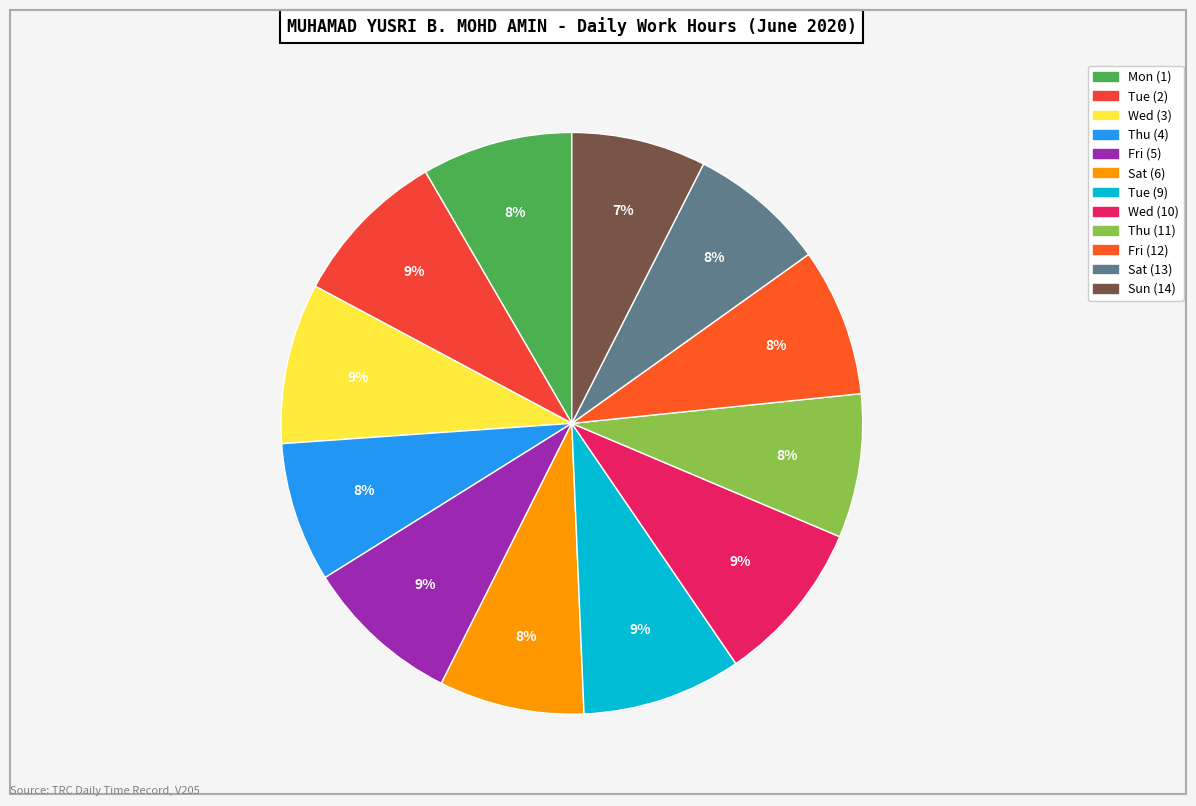

To the nearest percent, what portion does Mon (1) represent?

8%